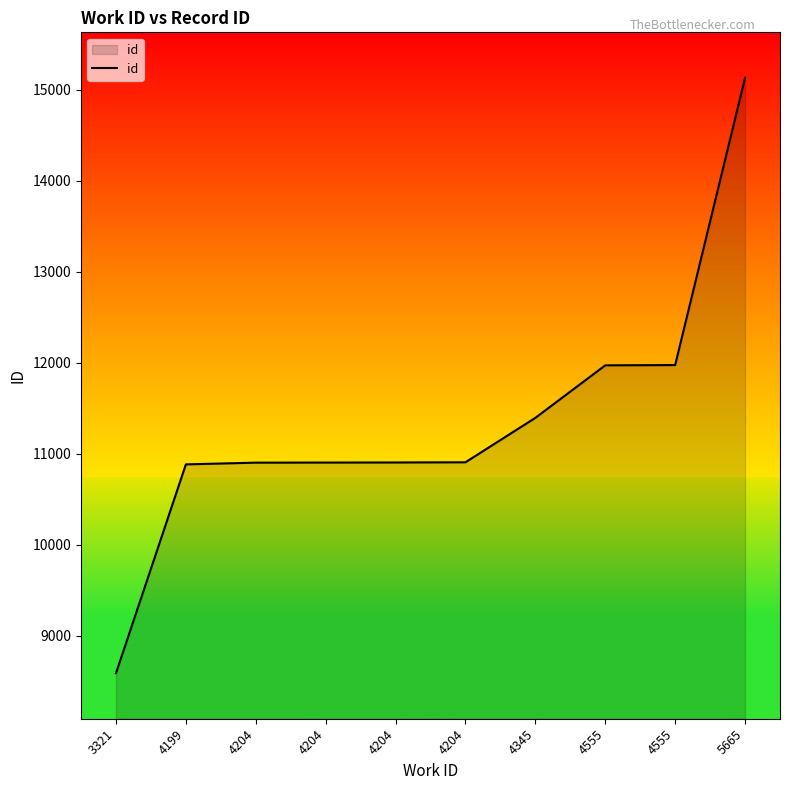

How many lines are shown in the chart?

1